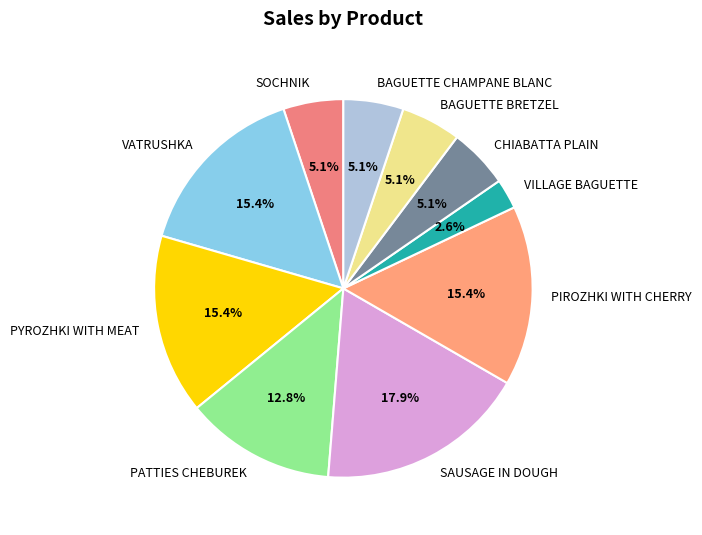

Is it true that PIROZHKI WITH CHERRY is 15% of the pie?

True